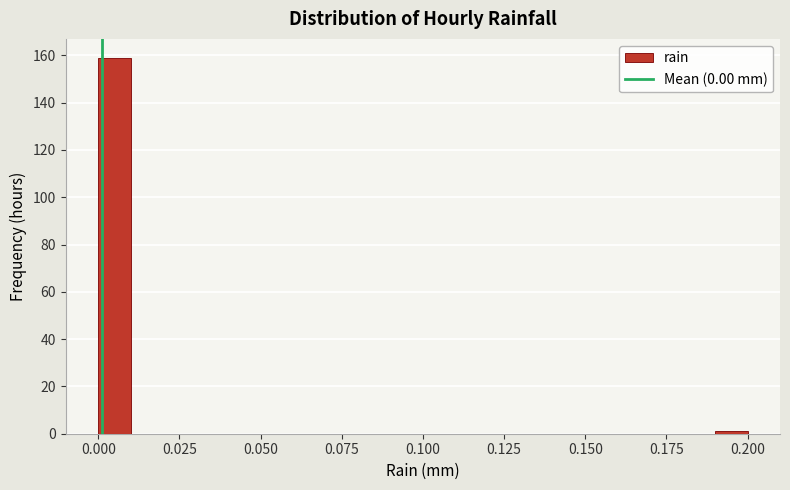

Read against the x-axis, roughly where is the centre of the tallest bar?

0.005